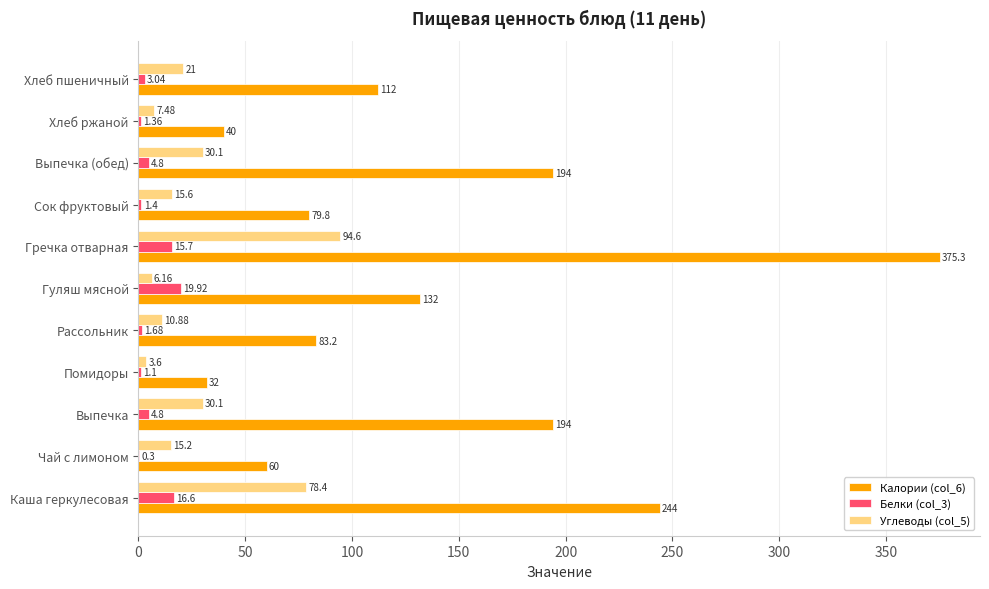

Is the value of Белки (col_3) at Выпечка (обед) greater than the value of Углеводы (col_5) at Помидоры?

Yes